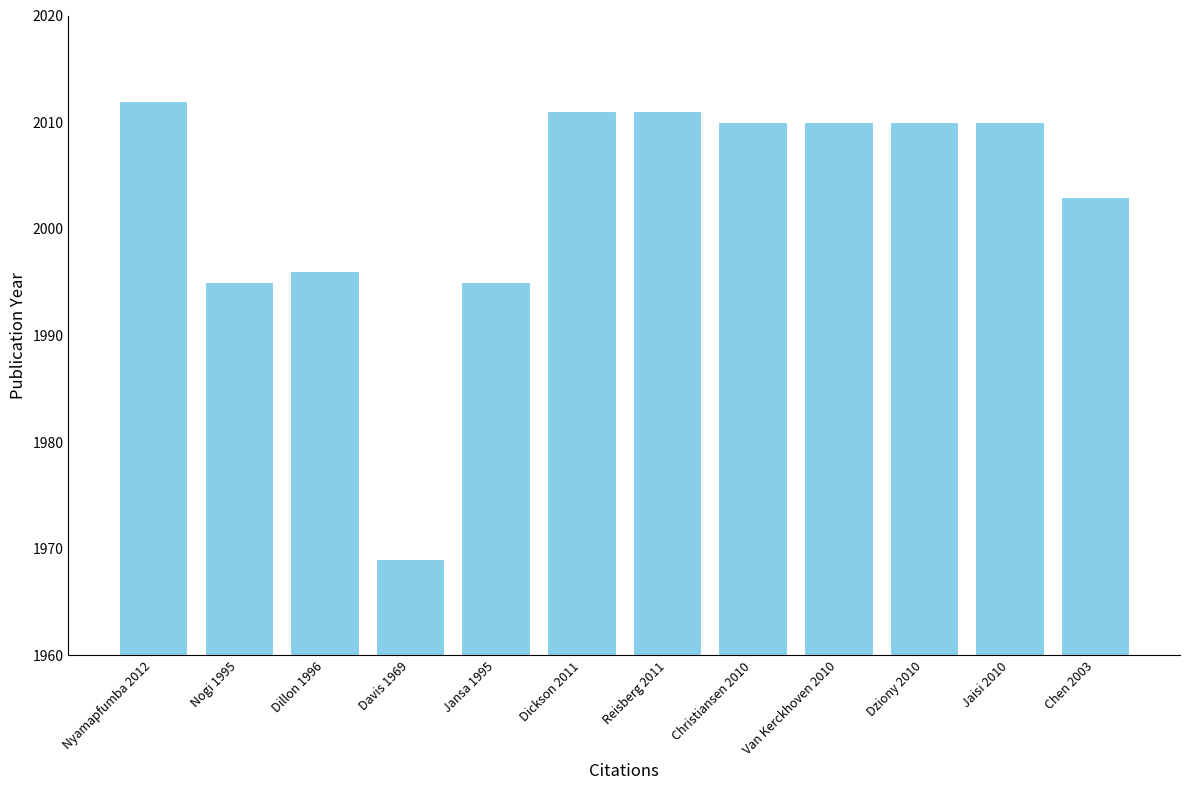

How many series are shown in this chart?

1